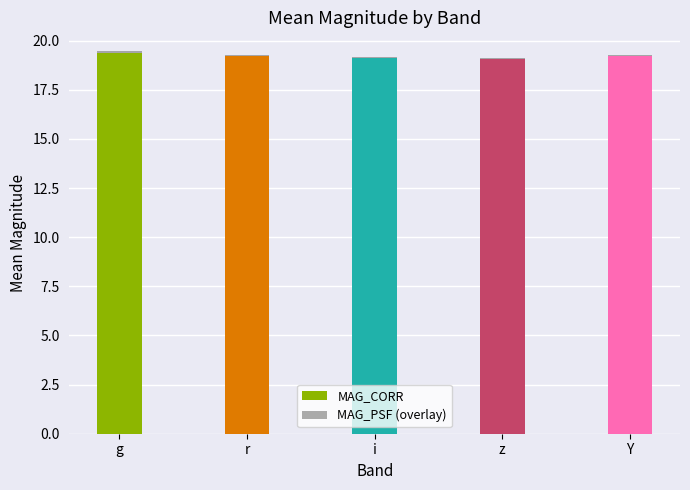

The MAG_CORR series shows 25.6 at g. True or false?

False